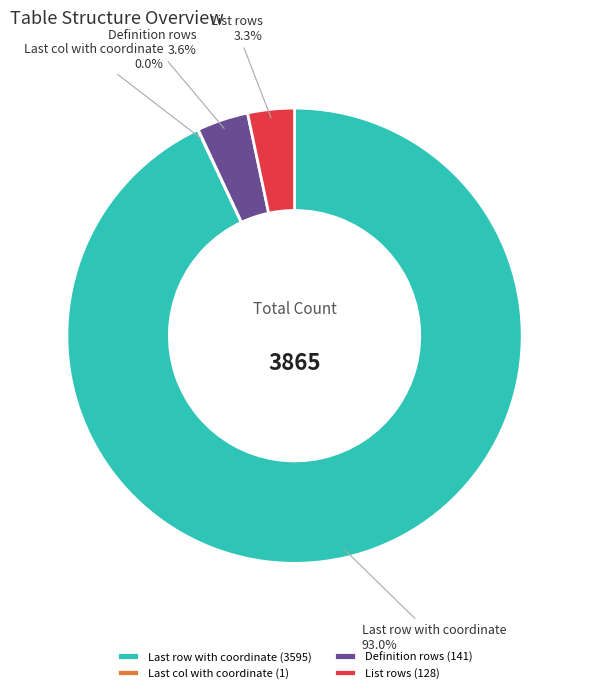

Do List rows and Definition rows together represent more than half of the pie?

No